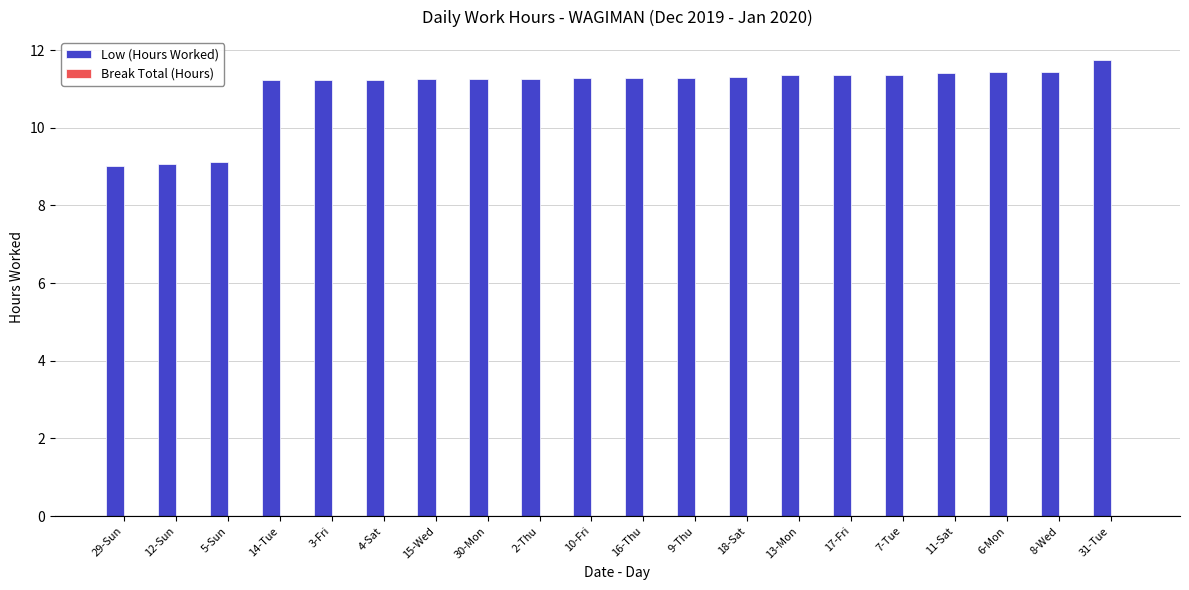

Does the chart contain any negative values?

No